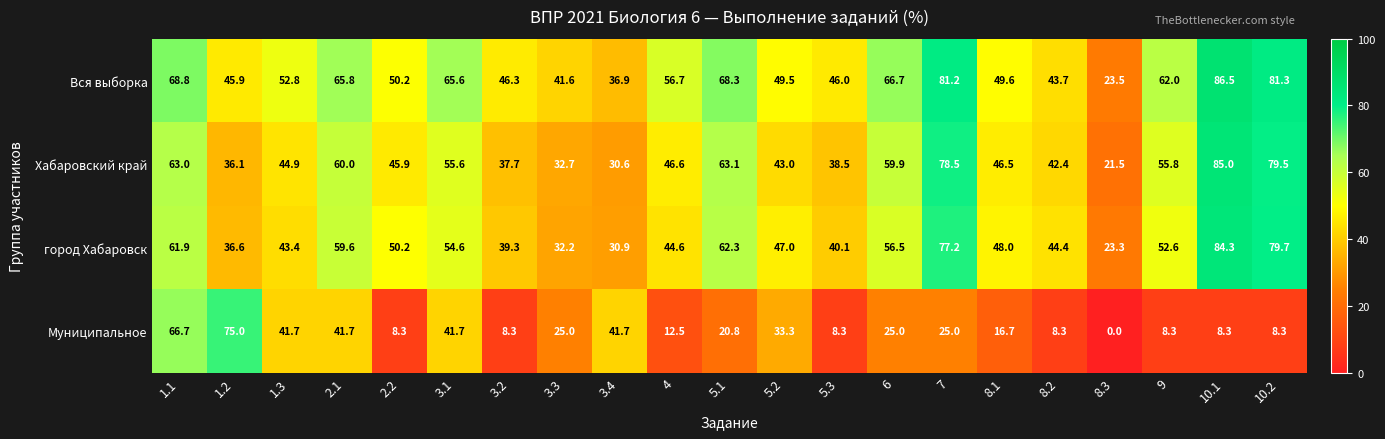

Between 1.2 and 3.3, which series saw the biggest shift?

Муниципальное